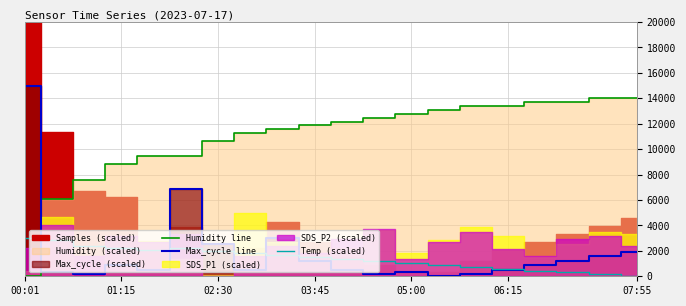

Does the chart display data point markers on the line(s)?

No